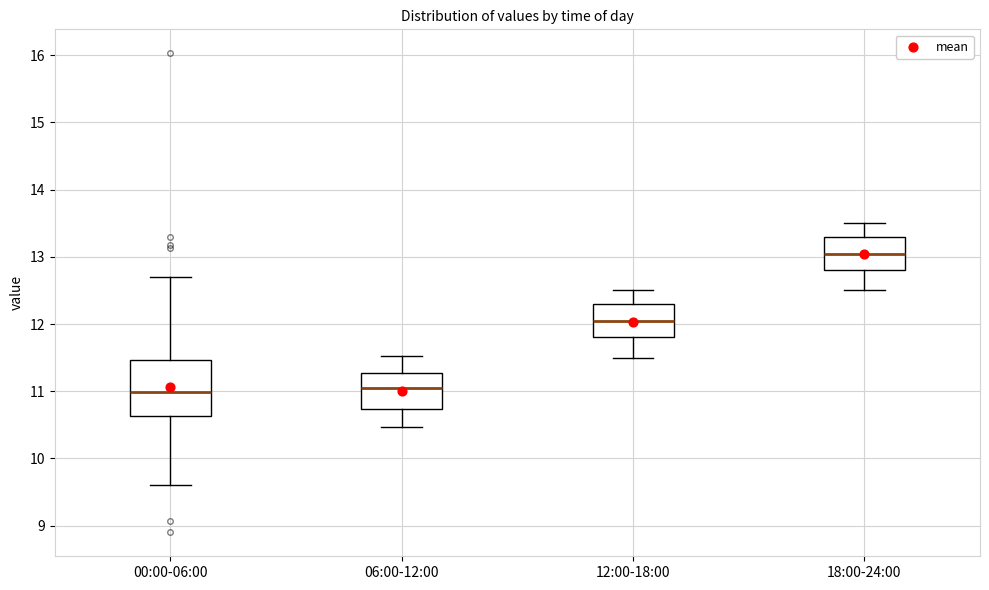

Which box is the tallest, from its lower edge to its upper edge?

00:00-06:00